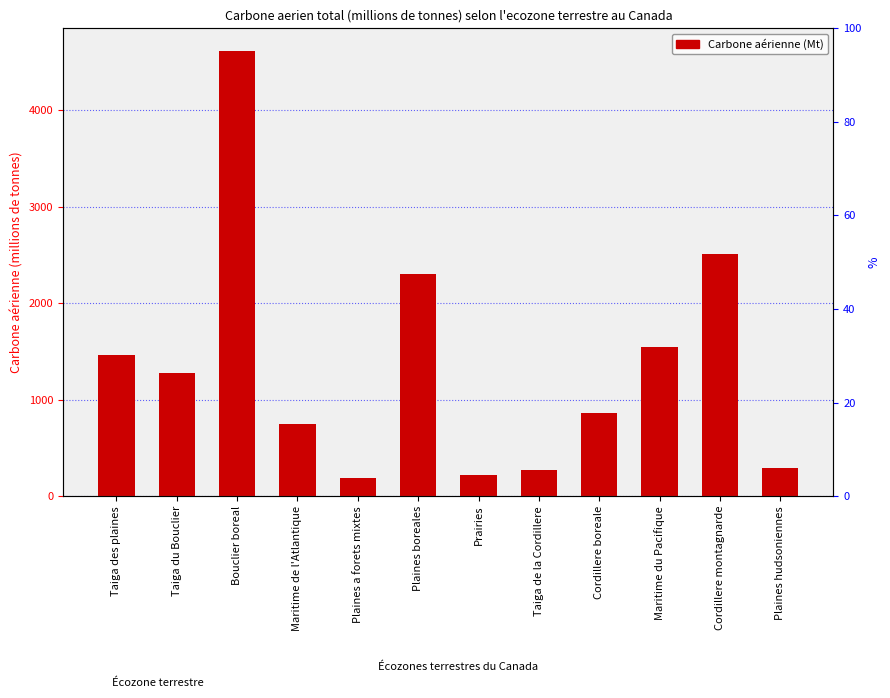

Between Taiga du Bouclier and Plaines boreales, which is larger?

Plaines boreales